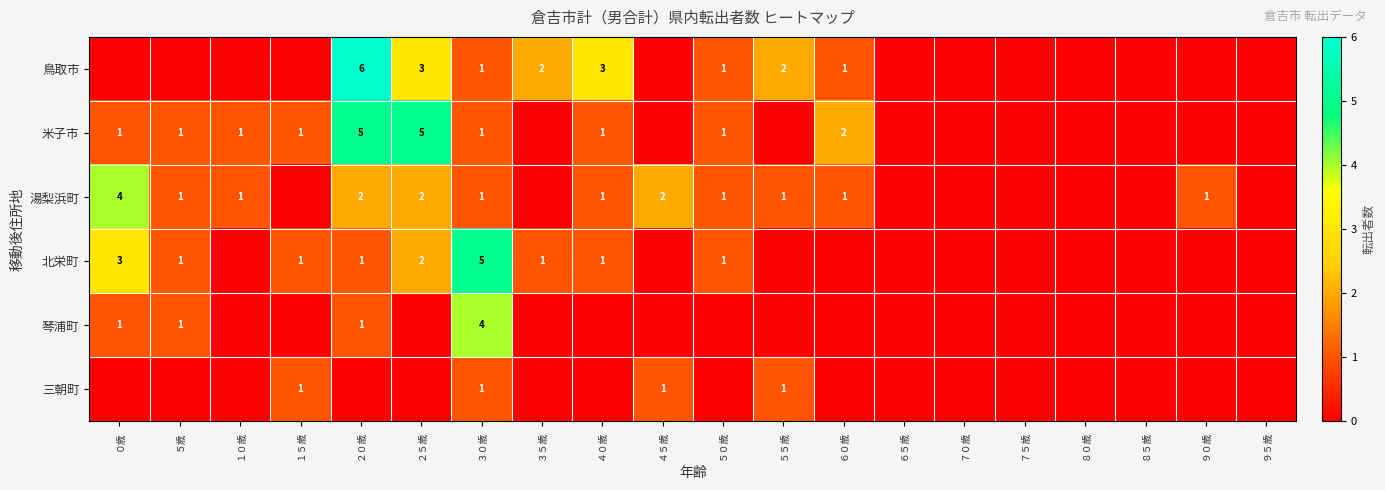

The 湯梨浜町 series shows 1 at ６０歳. True or false?

True